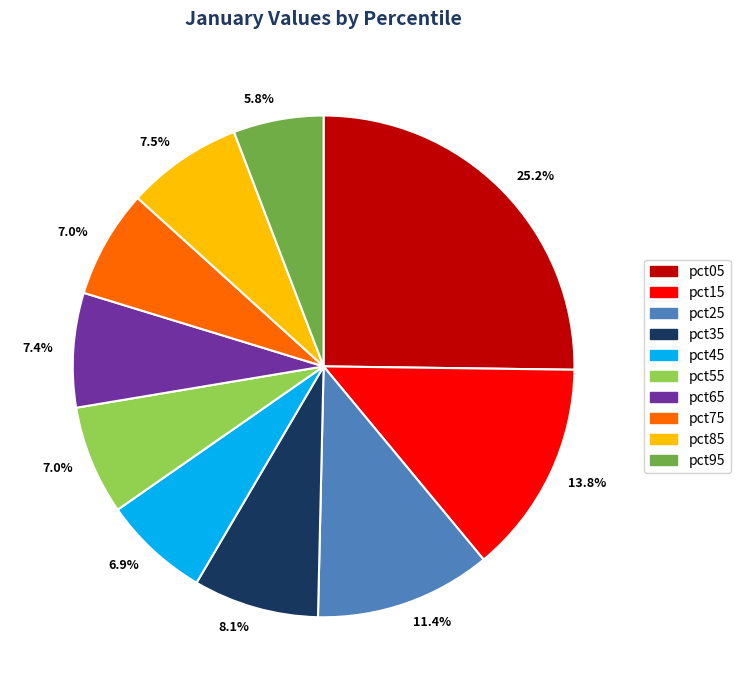

Does any single category account for the majority?

No